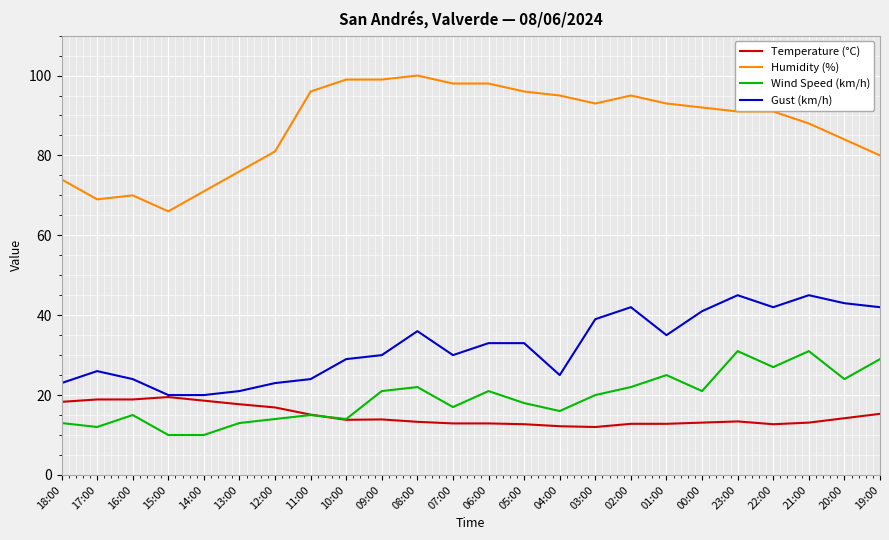

At 09:00, list the series in order from smallest to largest.

Temperature (°C), Wind Speed (km/h), Gust (km/h), Humidity (%)